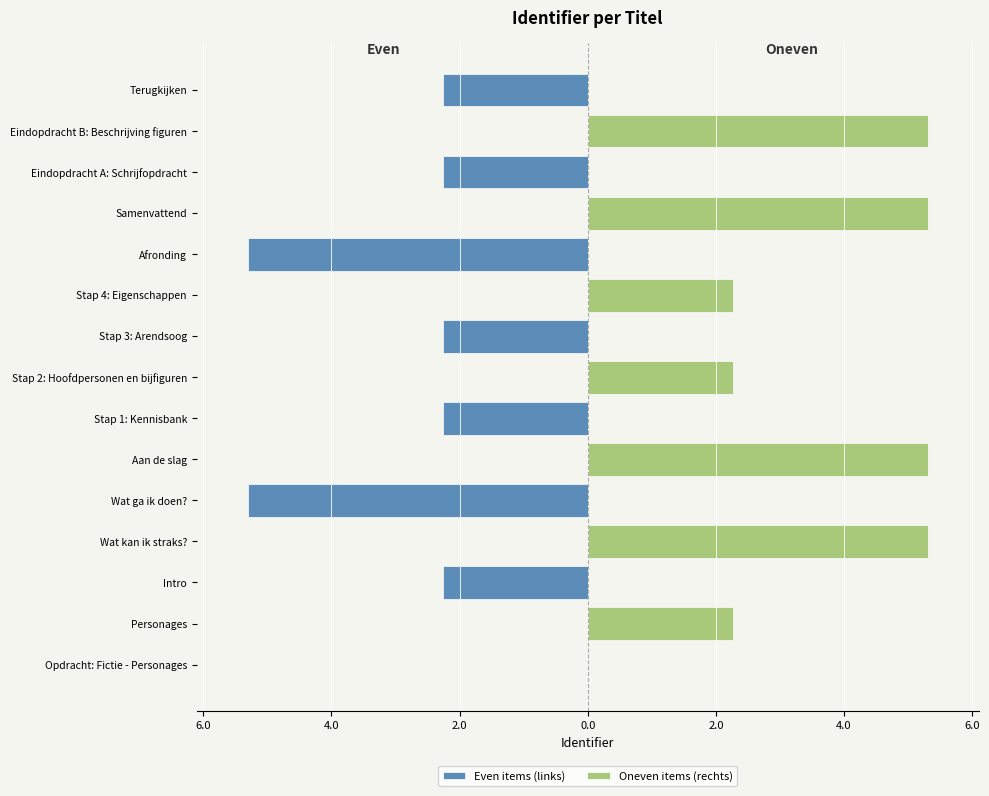

What is the sum of all Oneven items (rechts) values?

28.0